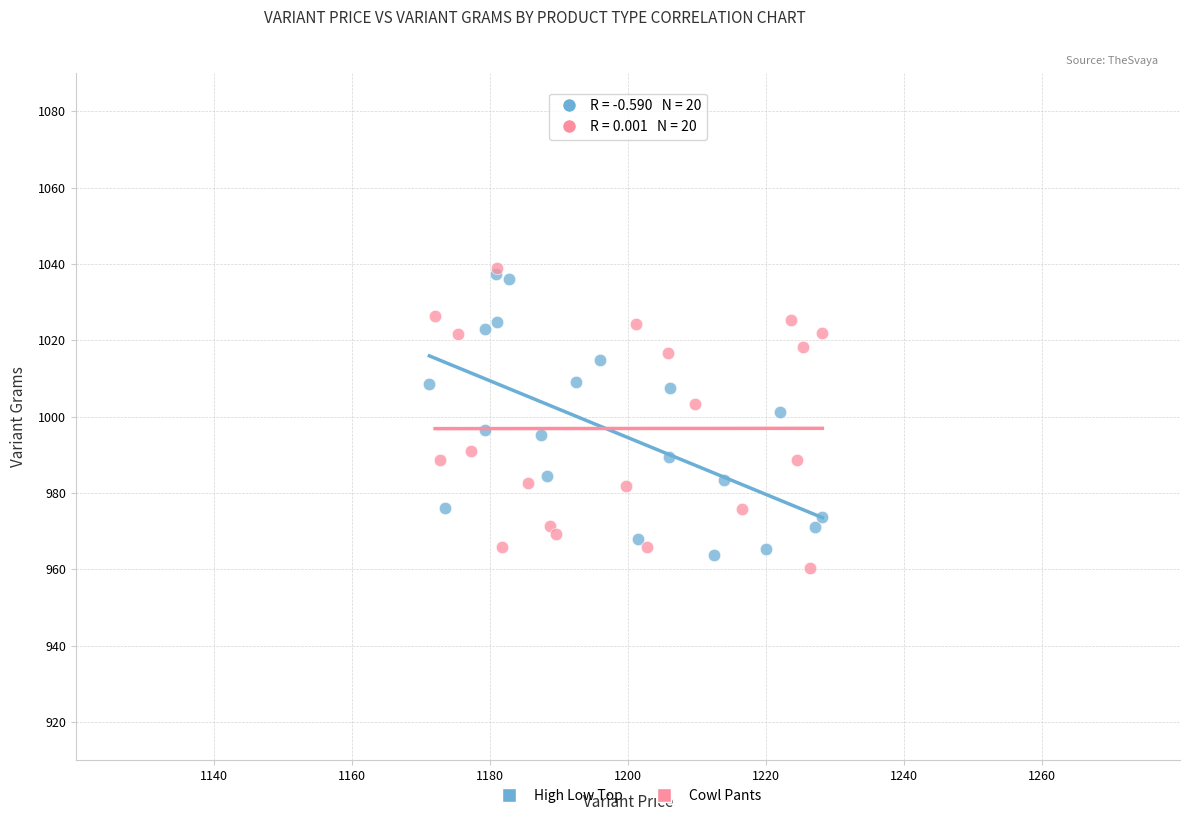

What are all the series names shown in the legend?

High Low Top, Cowl Pants